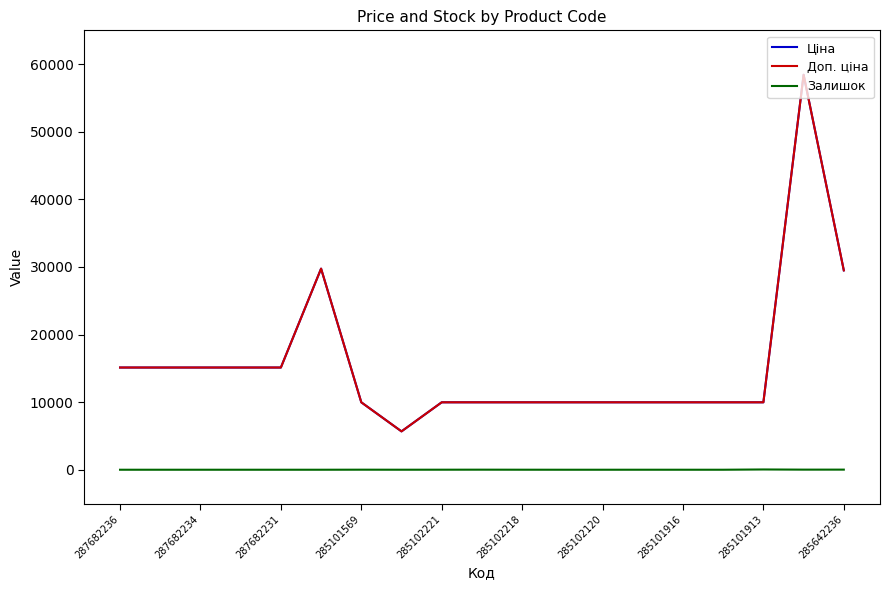

Rank the series by their maximum value, from lowest to highest.

Залишок, Ціна, Доп. ціна